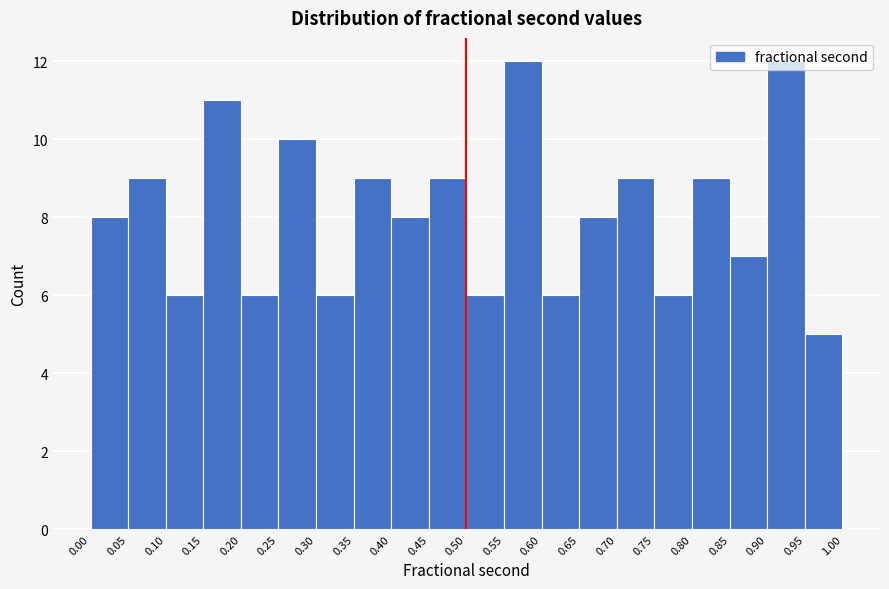

Reading left to right, transcribe this chart: for each bar, give the range it covers on the x-axis and its height. The values are not printed on the chart, so give them approximately, as read against the axis.

0.00 to 0.05: 8
0.05 to 0.10: 9
0.10 to 0.15: 6
0.15 to 0.20: 11
0.20 to 0.25: 6
0.25 to 0.30: 10
0.30 to 0.35: 6
0.35 to 0.40: 9
0.40 to 0.45: 8
0.45 to 0.50: 9
0.50 to 0.55: 6
0.55 to 0.60: 12
0.60 to 0.65: 6
0.65 to 0.70: 8
0.70 to 0.75: 9
0.75 to 0.80: 6
0.80 to 0.85: 9
0.85 to 0.90: 7
0.90 to 0.95: 12
0.95 to 1.00: 5